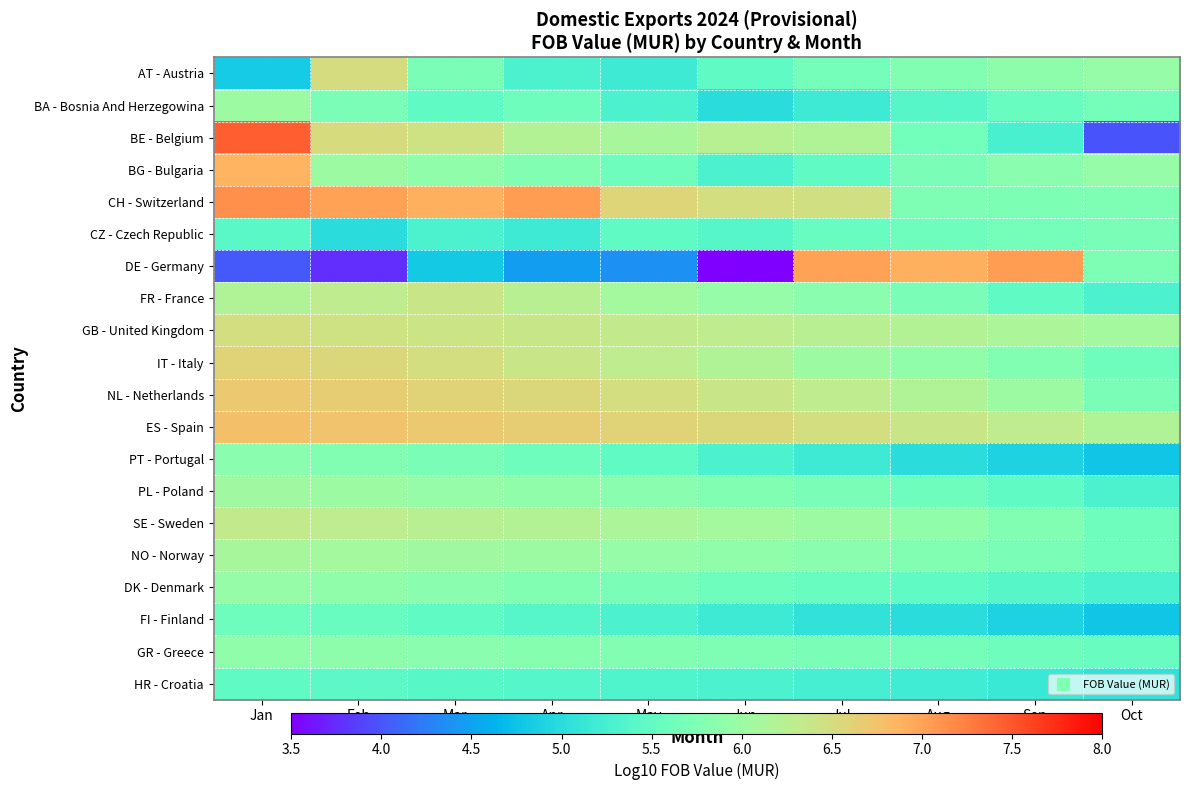

What is the greatest value displayed?

7.4